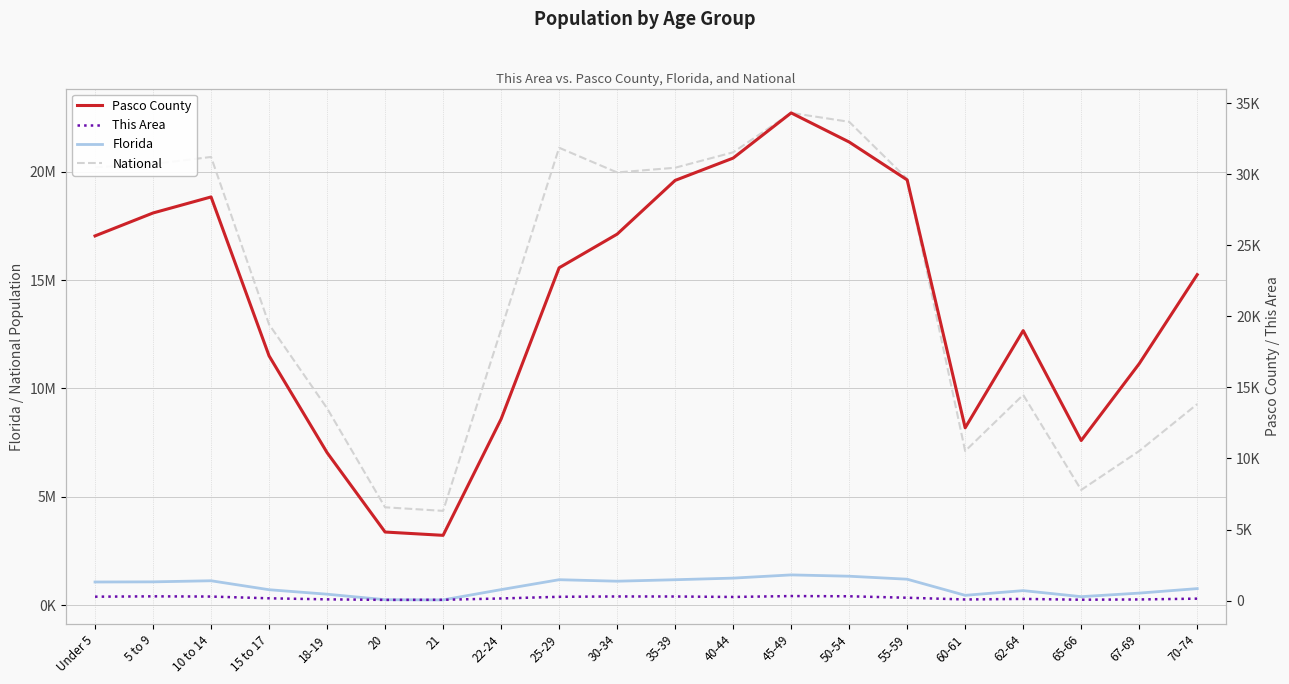

True or false: National and Florida cross at least once.

False